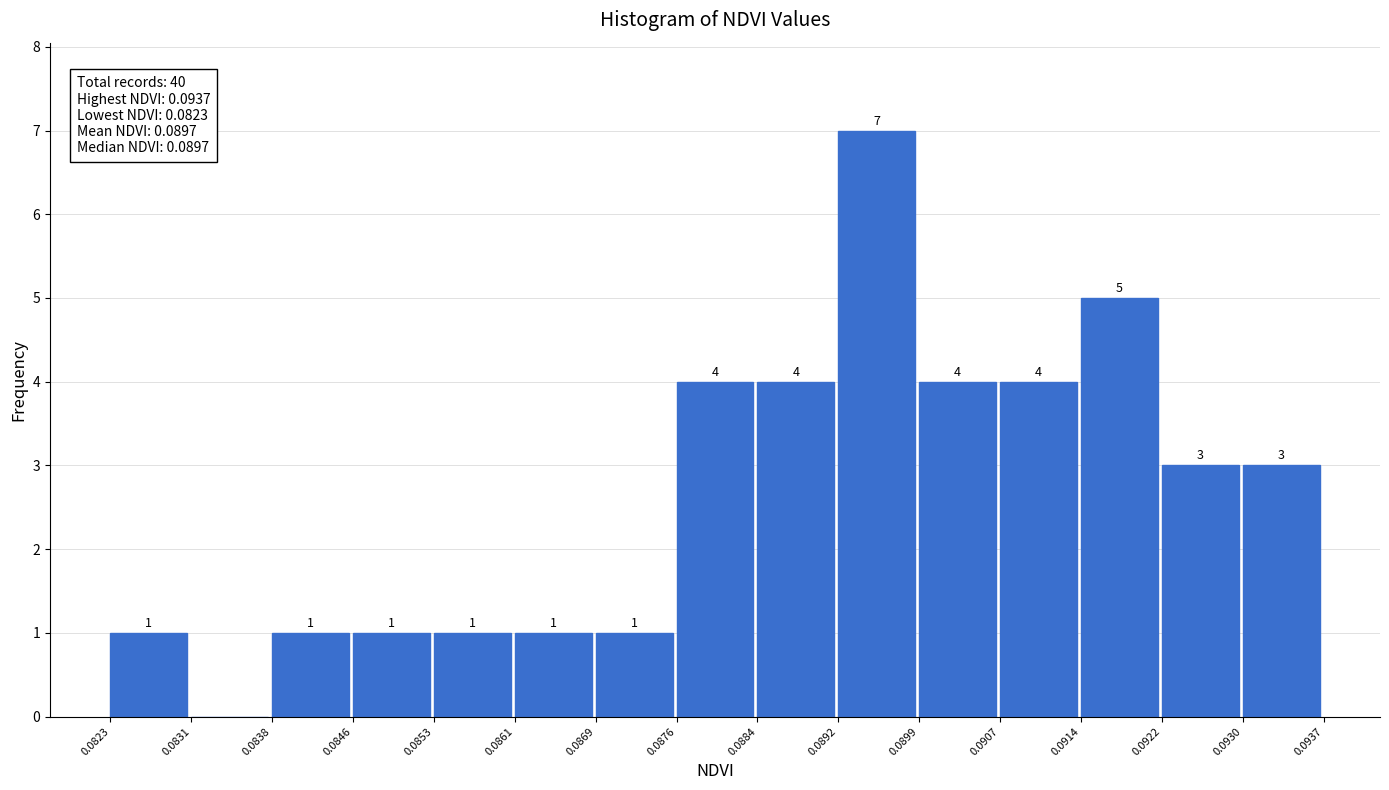

Which range on the x-axis has the tallest bar?

0.0892 to 0.0899